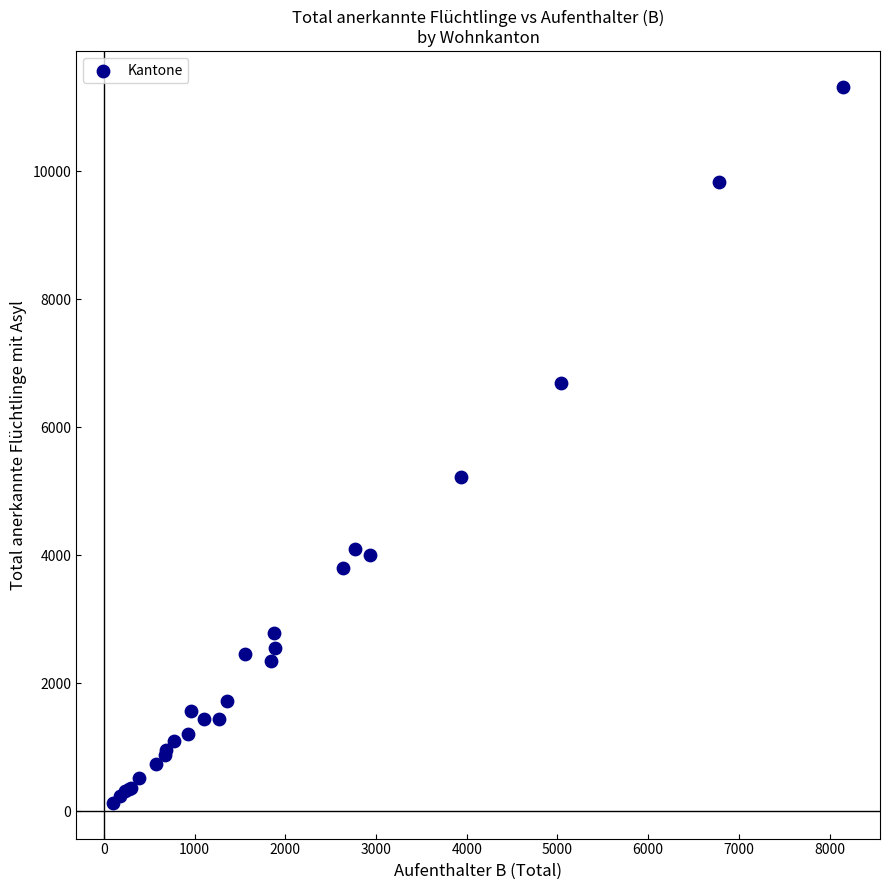

What Y value in the scatter plot is closest to 5724?

5225